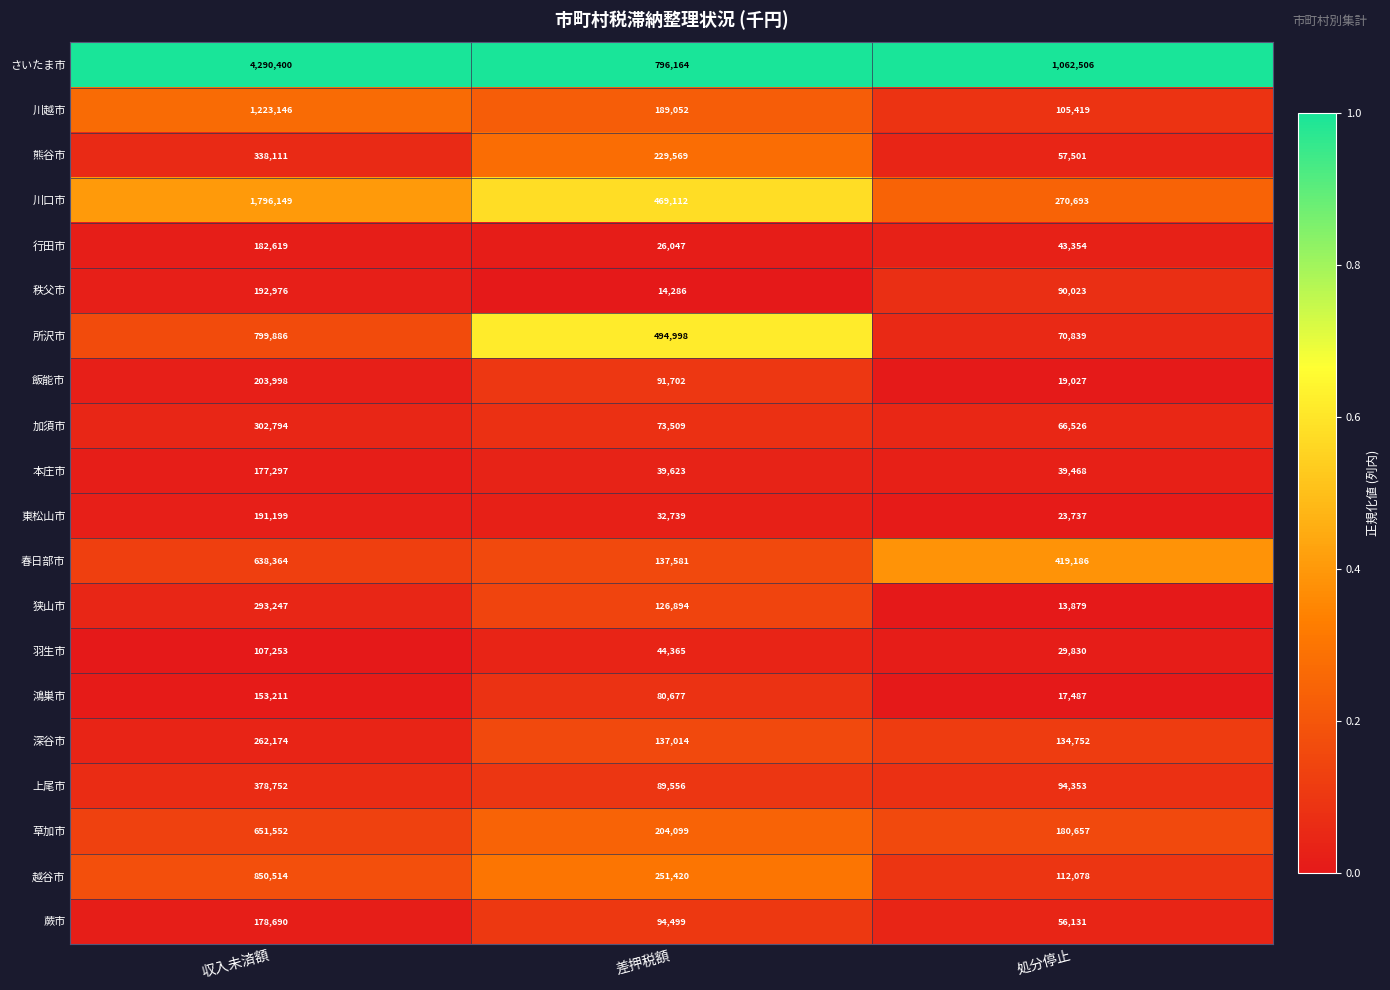

At which category does the chart reach its minimum across all series?

処分停止